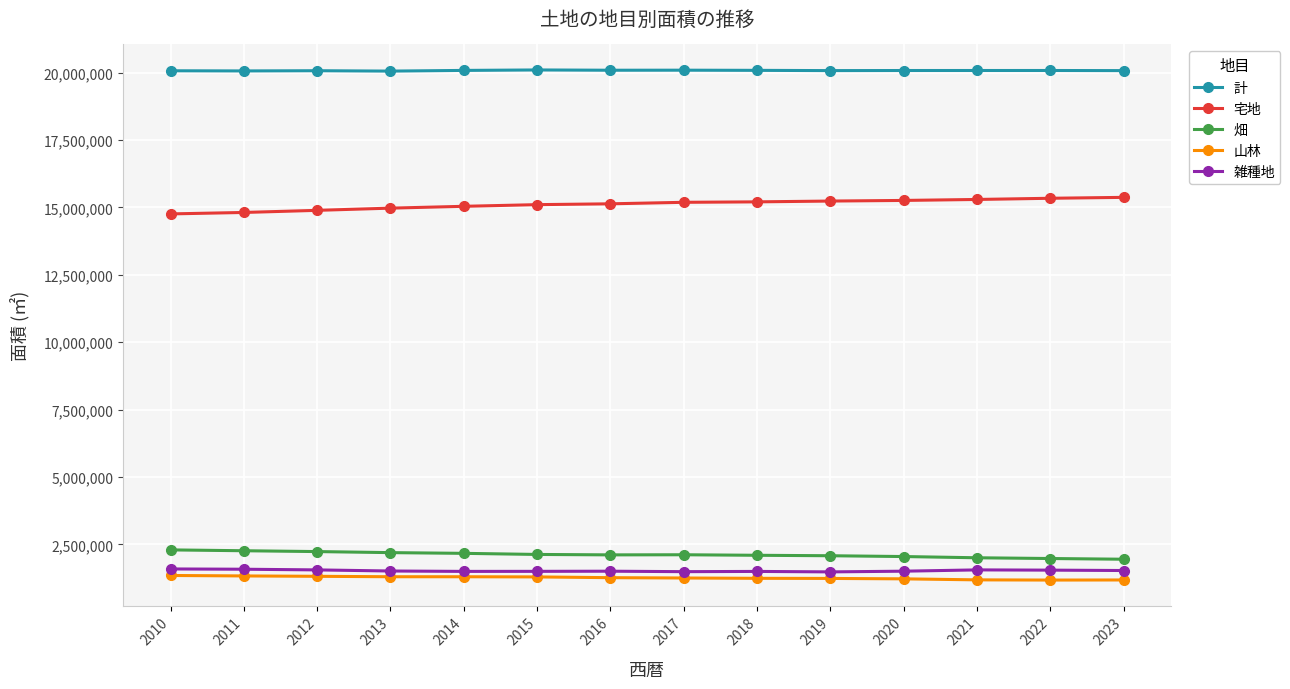

How many distinct data groups are displayed?

5